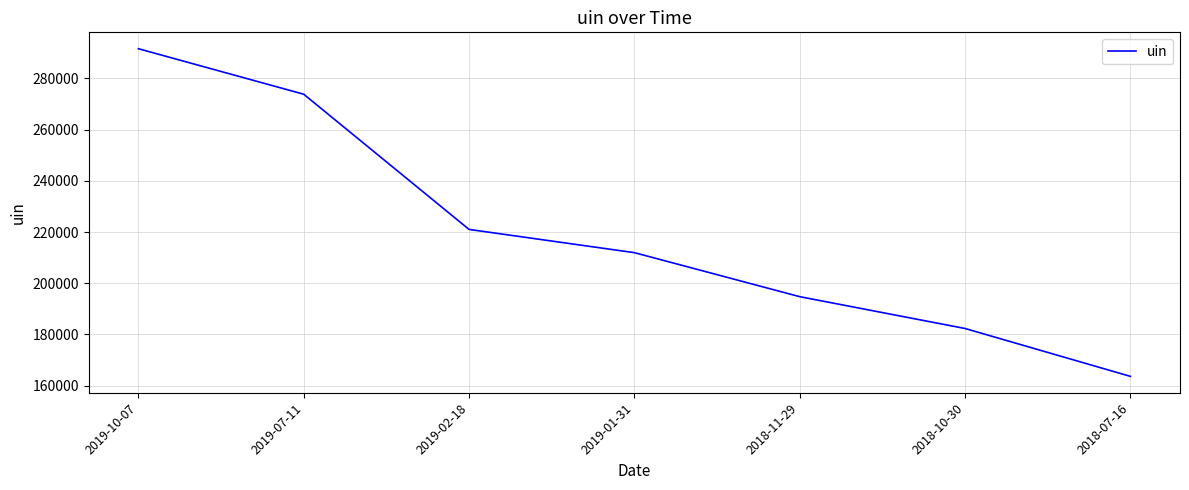

True or false: there are more than 2 points higher than both neighbors.

False